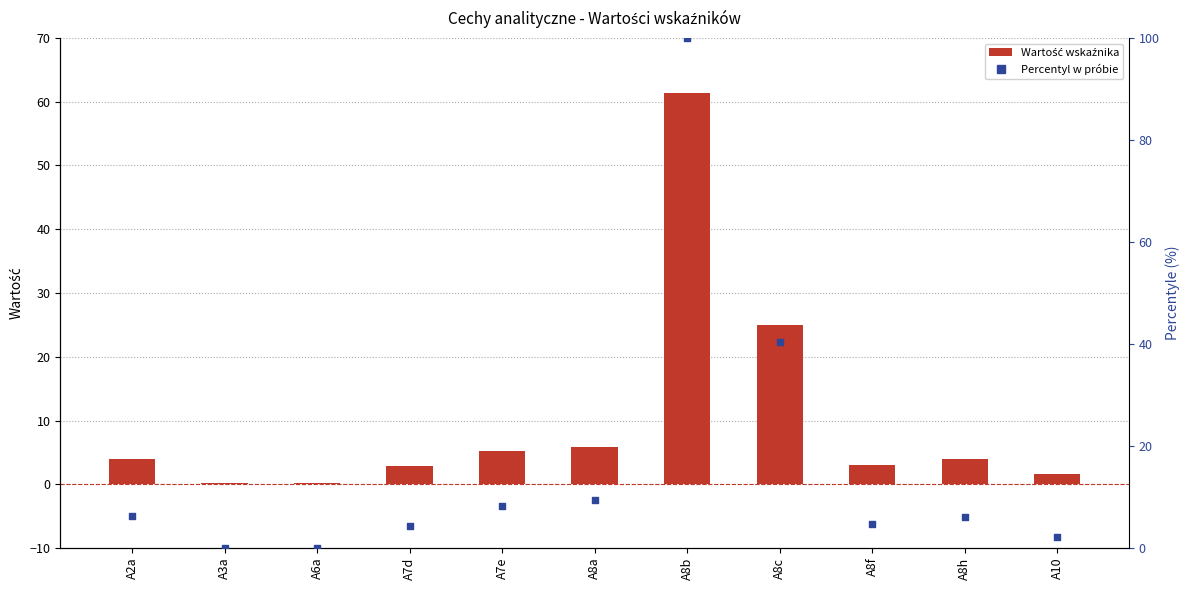

At which category is the sum across all series the highest?

A8b